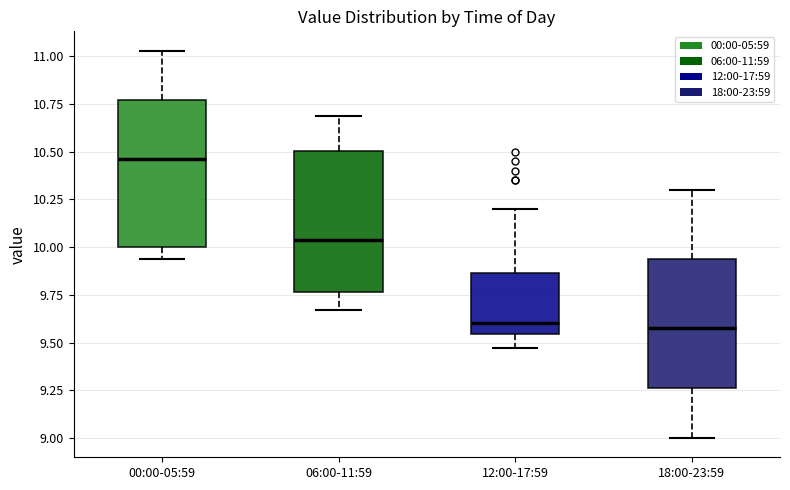

Reading left to right, transcribe this box plot: for each box, give where its median line is, the range the box spans, and where its two whiskers end, as read against the y-axis. The values are not printed on the chart, so give them approximately, as read against the axis.

00:00-05:59: median 10.45, box 10.00 to 10.75, whiskers 9.95 to 11.05
06:00-11:59: median 10.05, box 9.75 to 10.50, whiskers 9.65 to 10.70
12:00-17:59: median 9.60, box 9.55 to 9.85, whiskers 9.45 to 10.20
18:00-23:59: median 9.60, box 9.25 to 9.95, whiskers 9.00 to 10.30